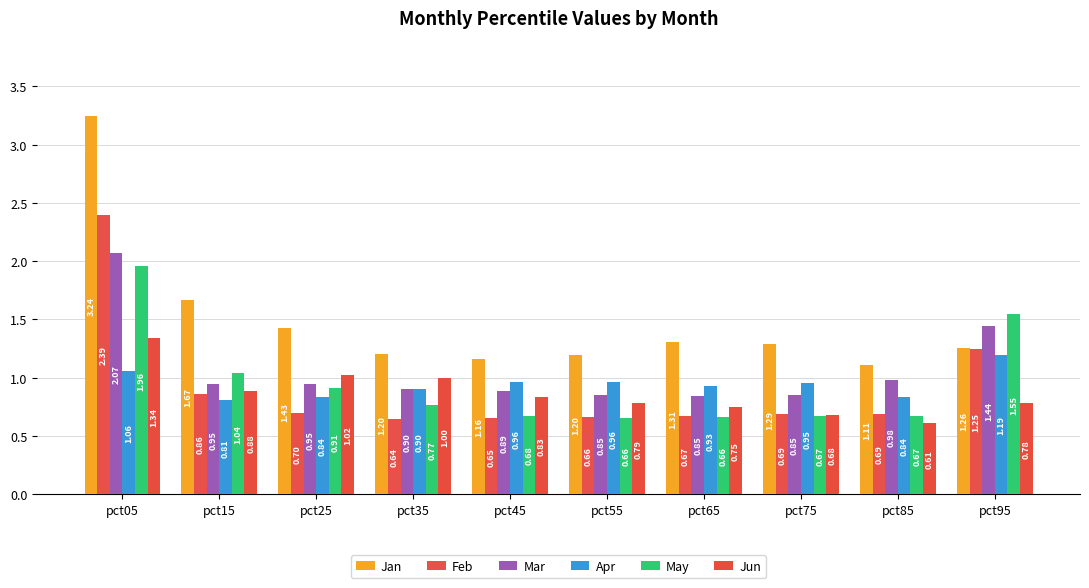

What is the difference between the highest and lowest values at pct45?

0.5